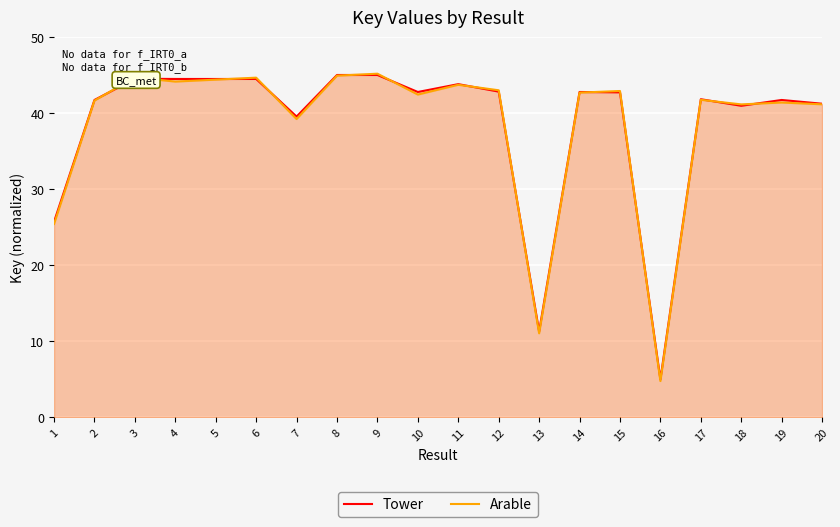

What is the difference between the Arable values at 4 and 8?

0.8